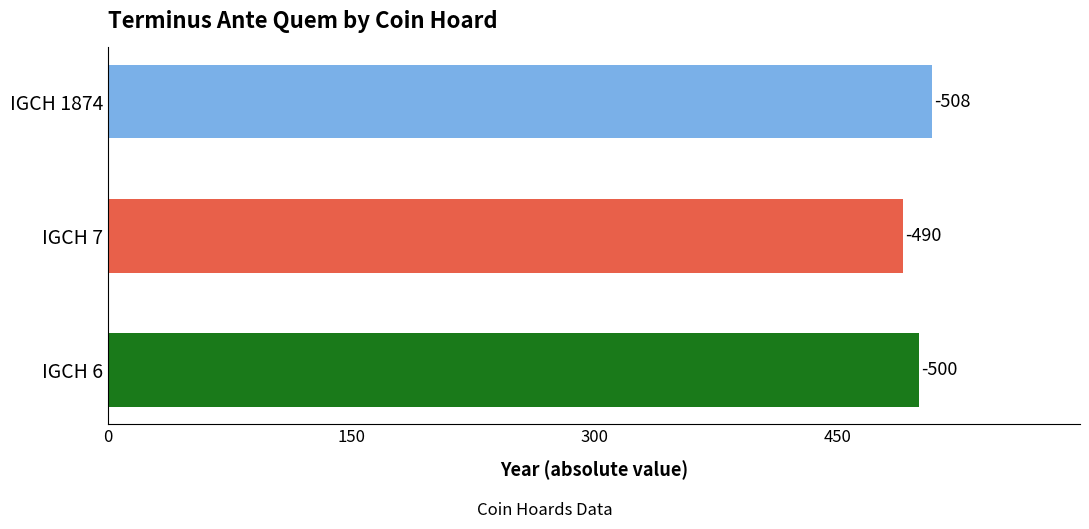

How many bars are there in total?

3